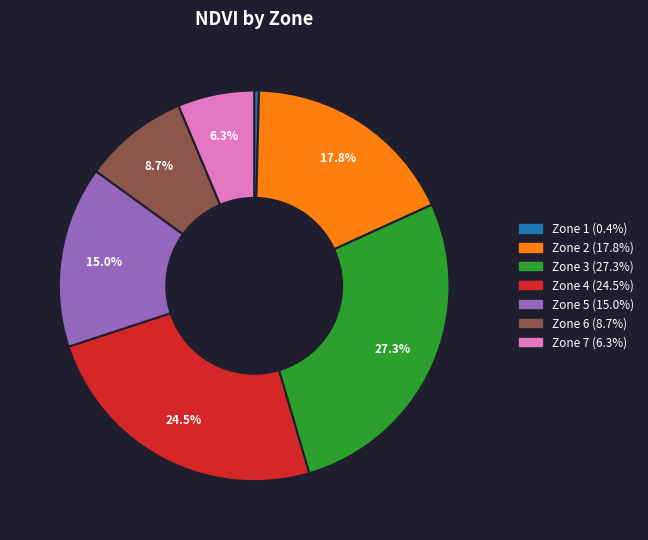

What percentage is NOT represented by Zone 7?

93.7%